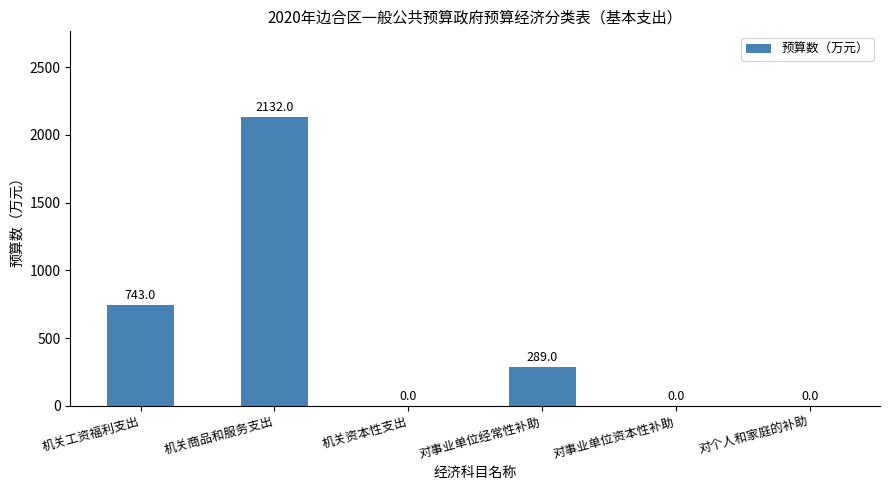

True or false: the data shows 289 at 对事业单位经常性补助.

True